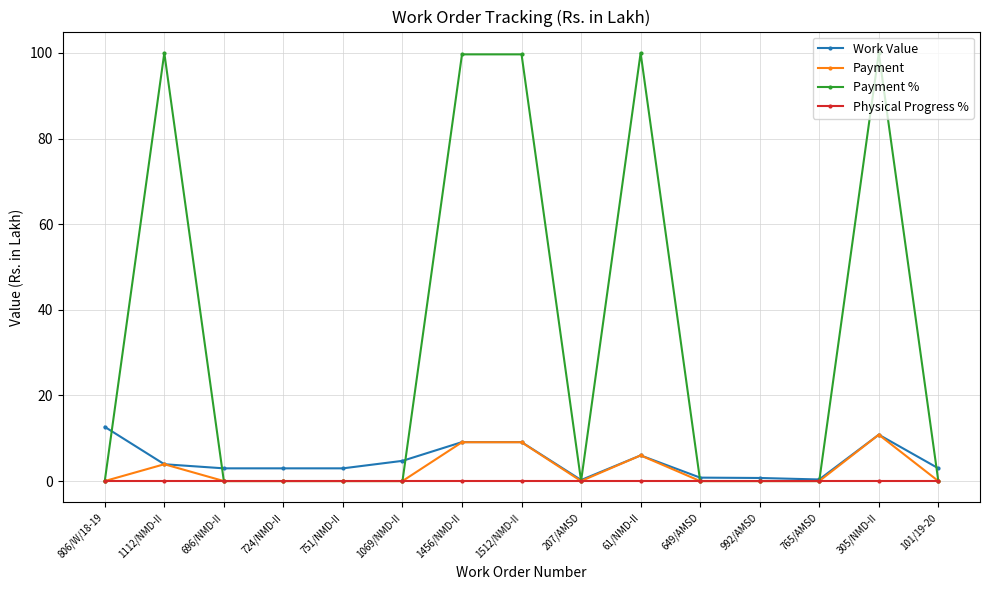

True or false: Payment % has more than 1 points higher than both neighbors.

True